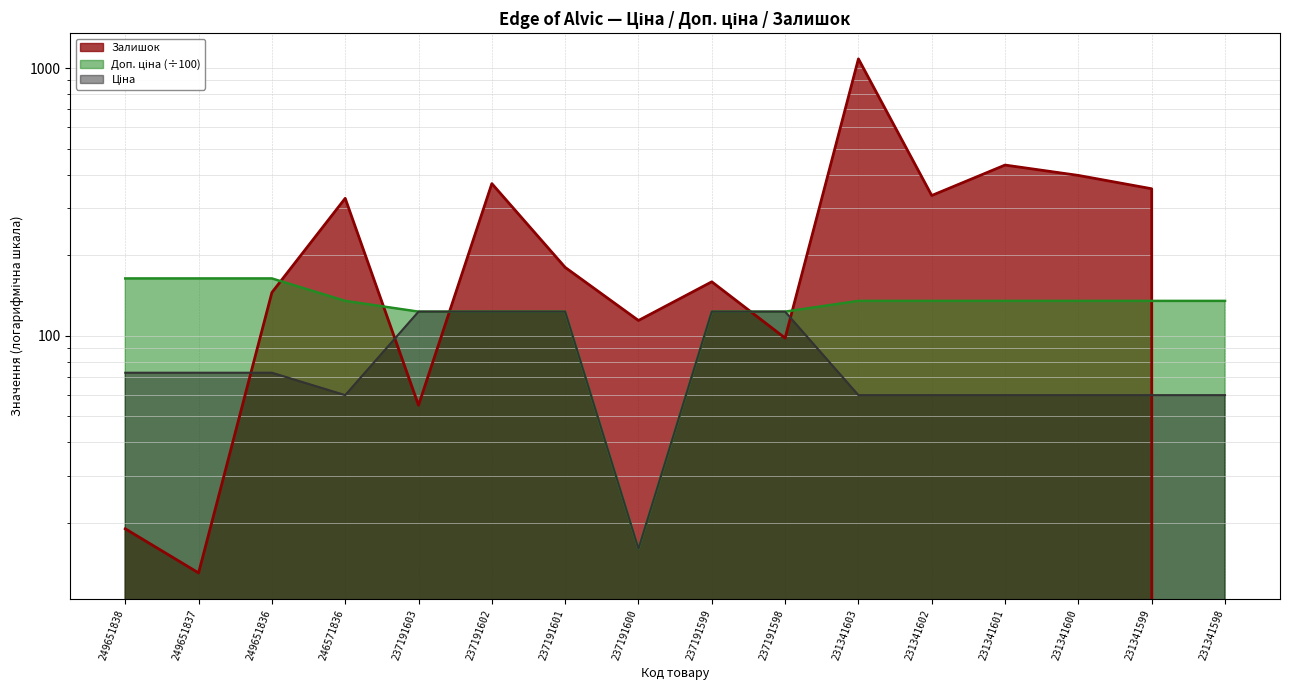

List the series in order of their peak value, lowest first.

Ціна, Доп. ціна, Залишок